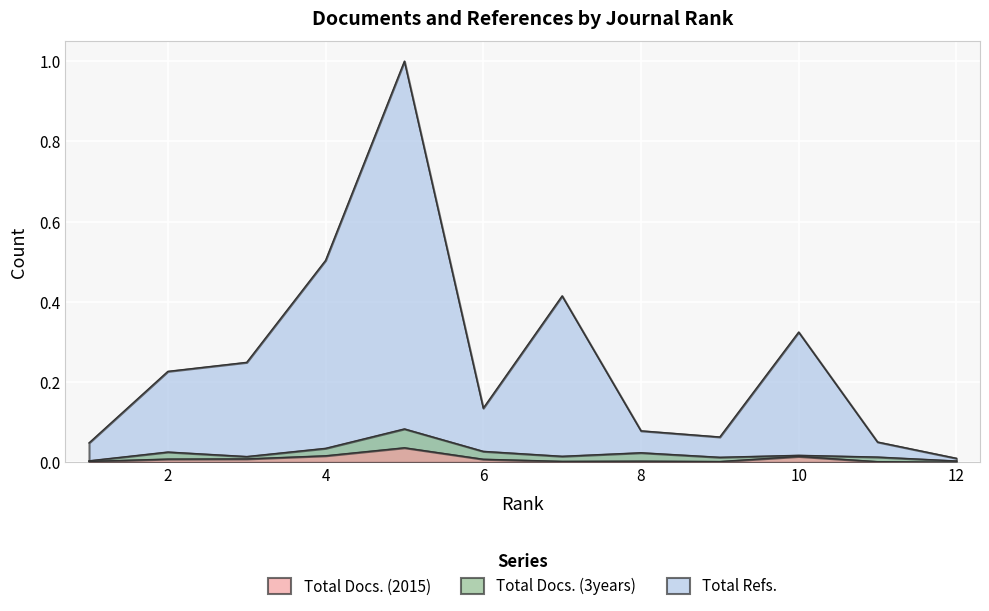

Where is the first local maximum for Total Docs. (2015)?

5